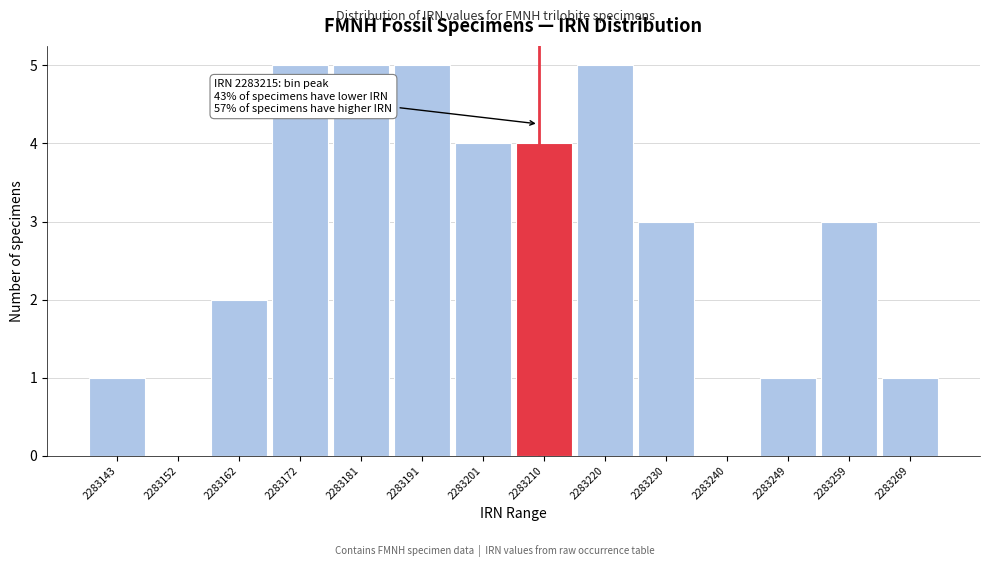

Reading right to left, extract all data points from this chart.

2283269=1	2283259=3	2283249=1	2283240=0	2283230=3	2283220=5	2283210=4	2283201=4	2283191=5	2283181=5	2283172=5	2283162=2	2283152=0	2283143=1